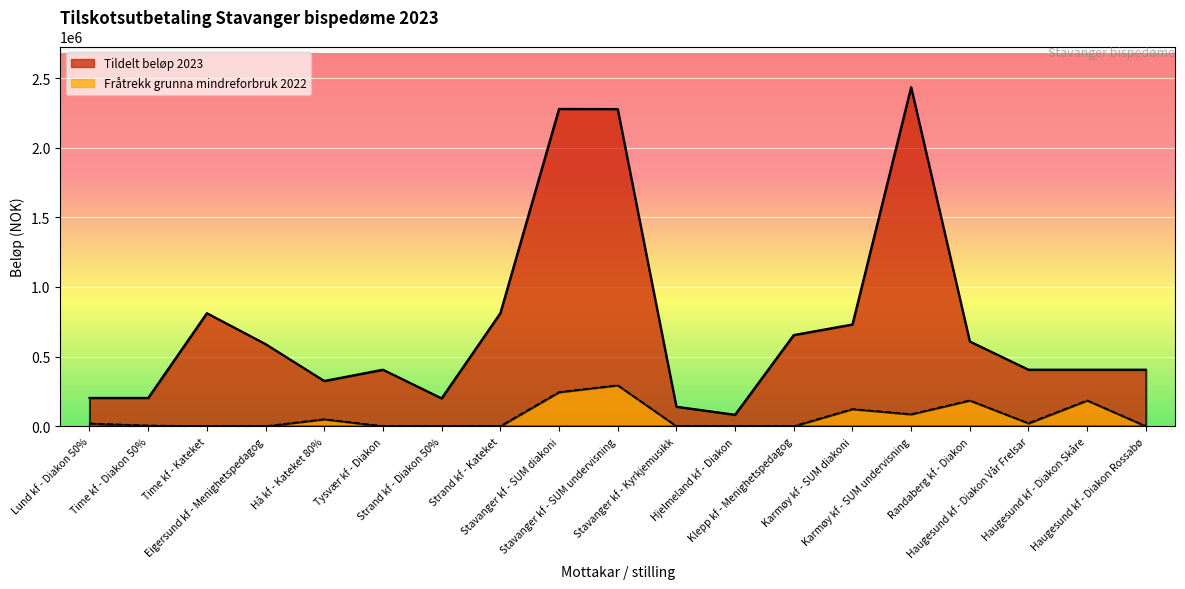

What is the value of the Fråtrekk grunna mindreforbruk 2022 point at the 16th from the left?

185000